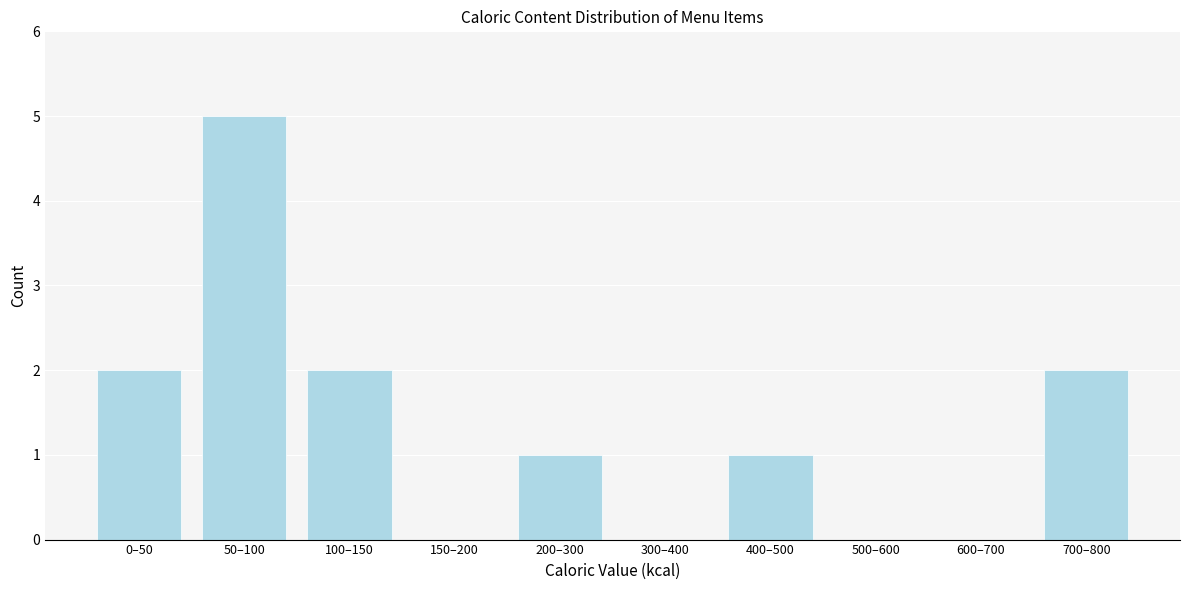

Reading right to left, extract all data points from this chart.

700–800=2	600–700=0	500–600=0	400–500=1	300–400=0	200–300=1	150–200=0	100–150=2	50–100=5	0–50=2